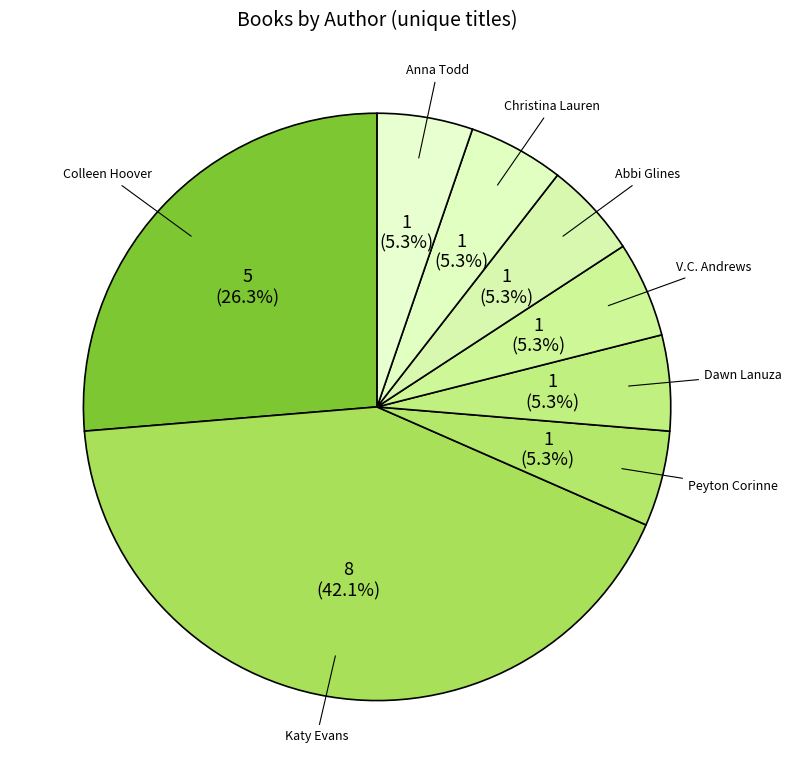

What is the largest slice in the pie chart?

Katy Evans